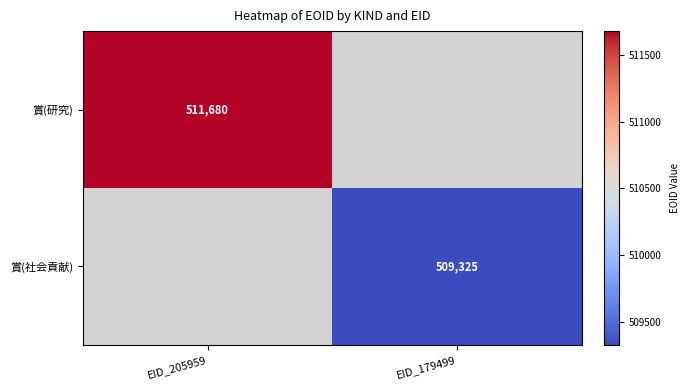

What is the greatest value displayed?

511680.0